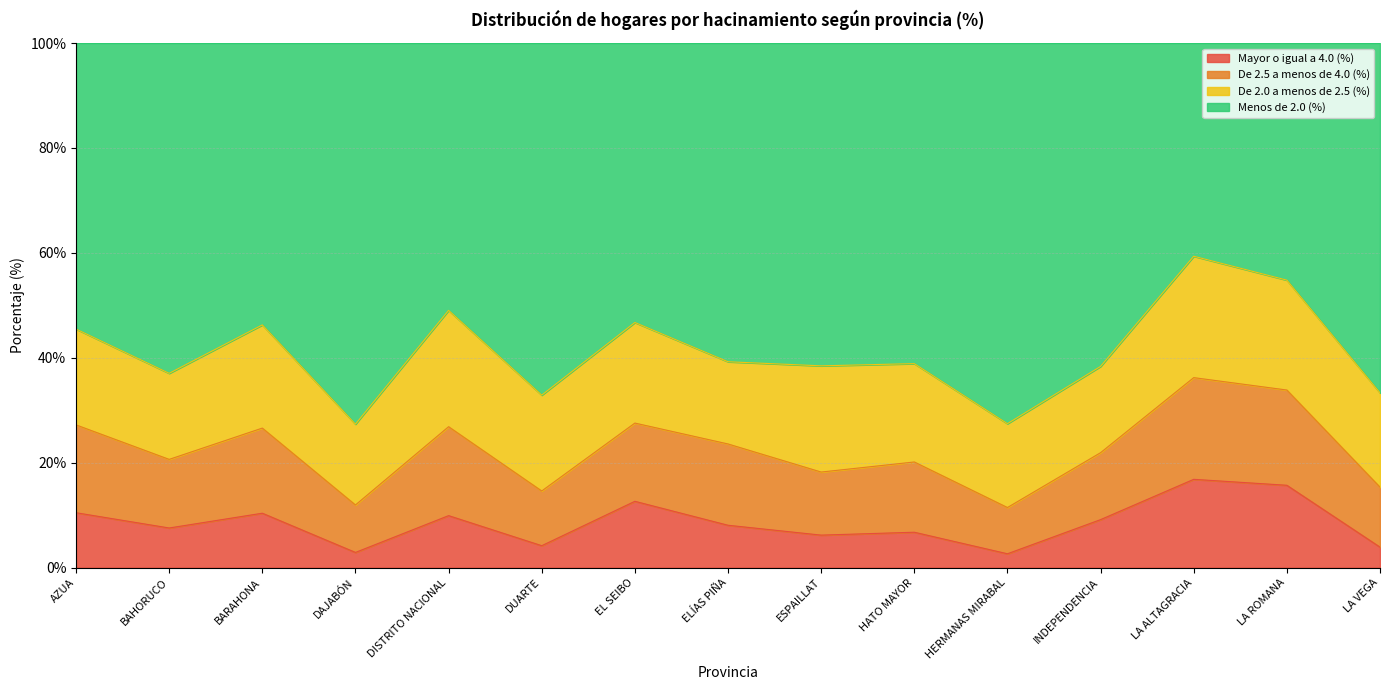

In Menos de 2.0 (%), how many points are lower than both neighbors (excluding endpoints)?

5